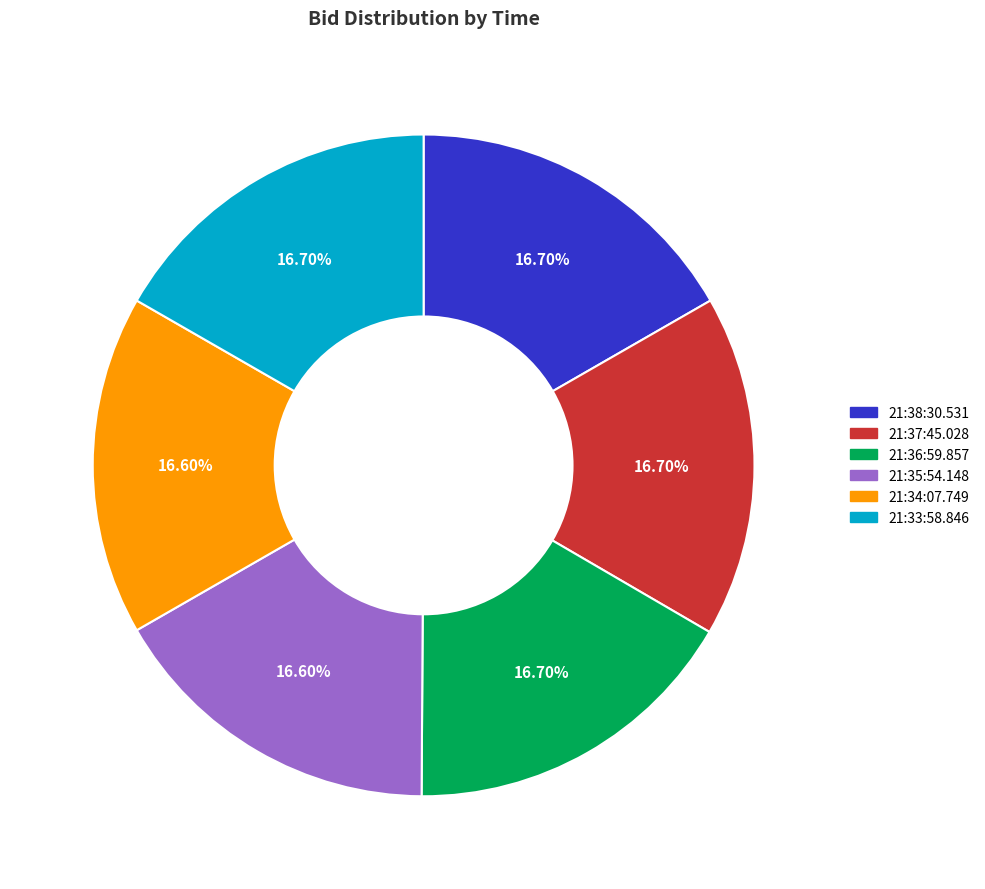

How many slices are in this pie chart?

6